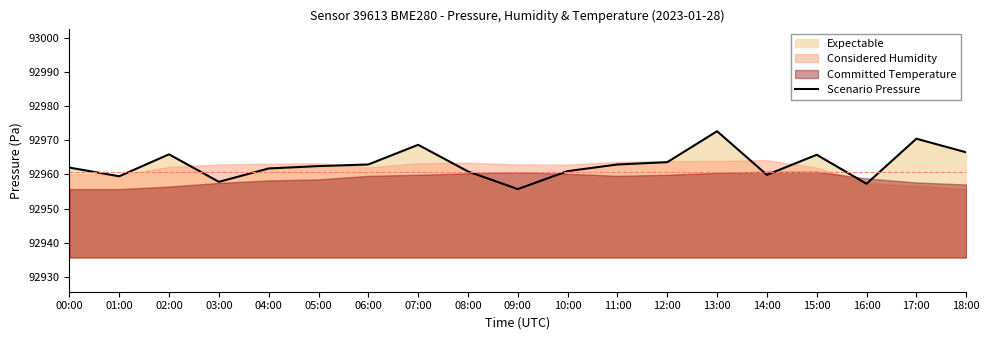

Rank the categories by value from lowest to highest.

09:00, 16:00, 03:00, 01:00, 14:00, 08:00, 10:00, 04:00, 00:00, 05:00, 06:00, 11:00, 12:00, 15:00, 02:00, 18:00, 07:00, 17:00, 13:00